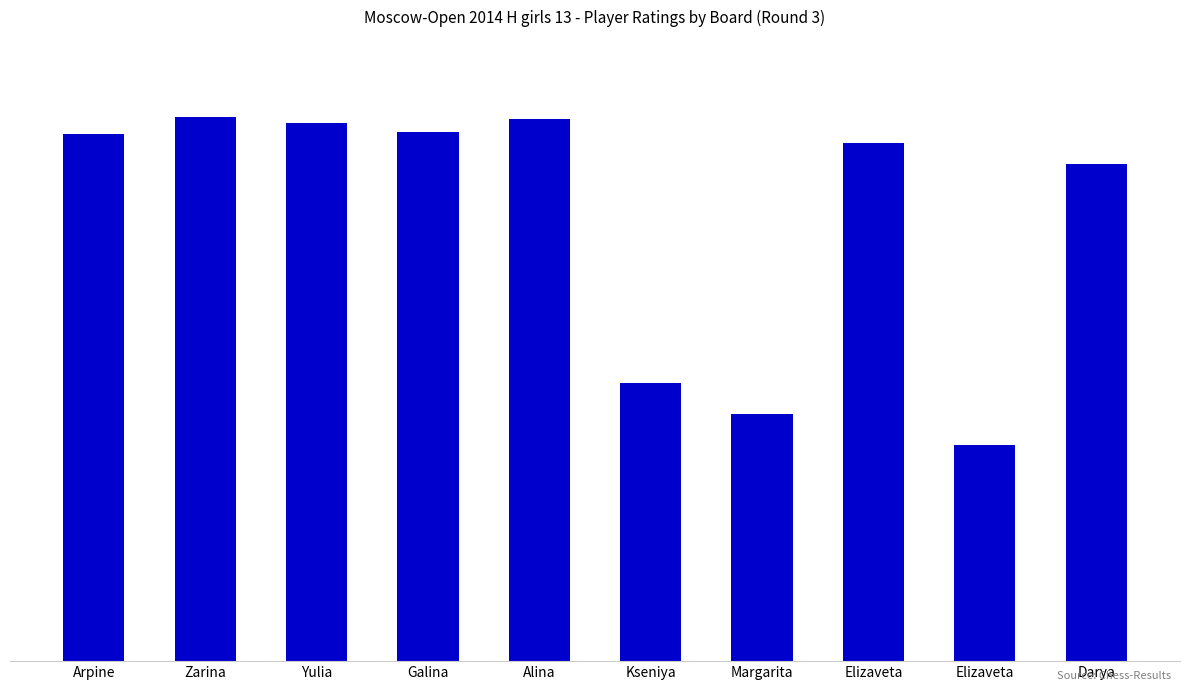

Rank the categories by value from lowest to highest.

Elizaveta, Margarita, Kseniya, Darya, Elizaveta, Arpine, Galina, Yulia, Alina, Zarina